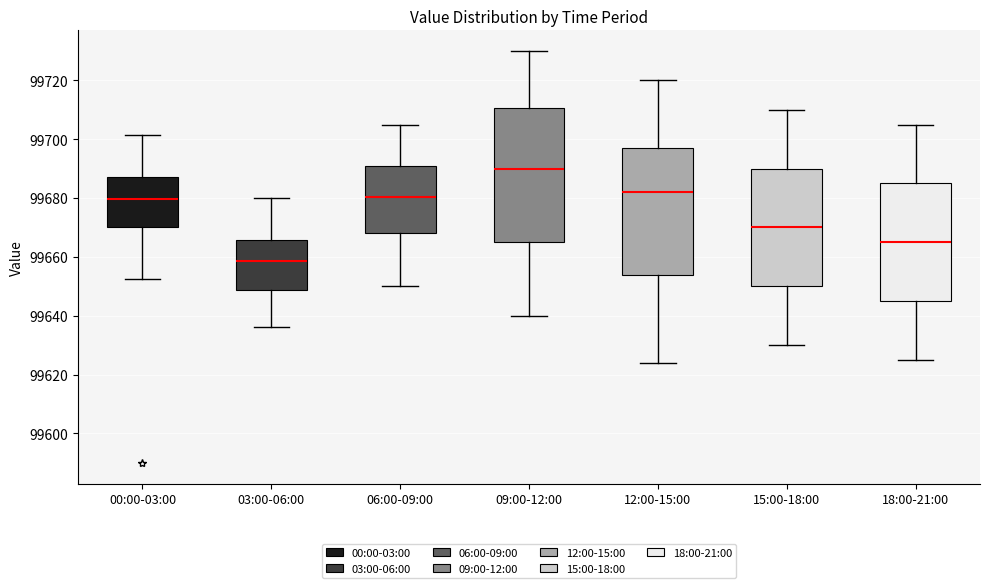

Which box has the highest median line?

09:00-12:00